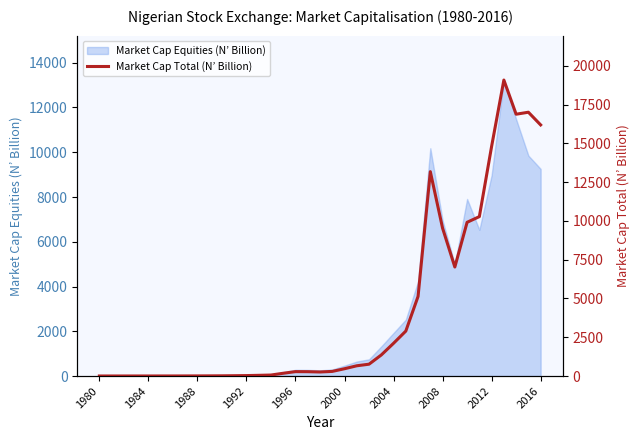

What is the value of the 16th point from the left?

180.4